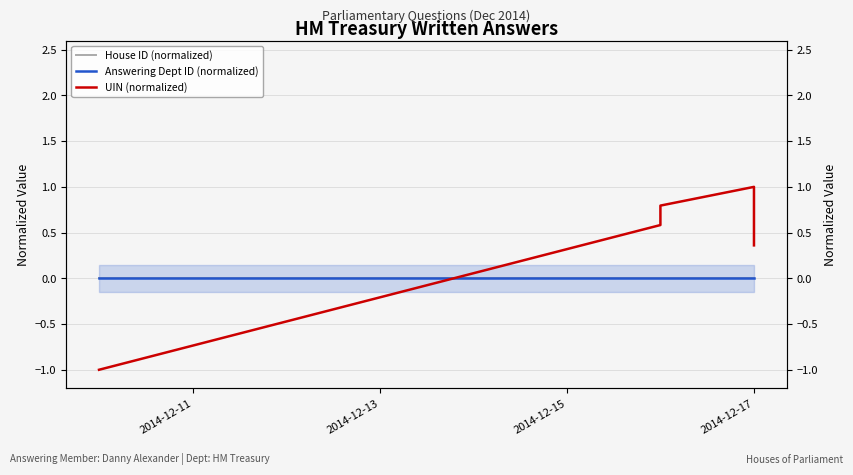

How many values in the UIN (normalized) series exceed 0?

4